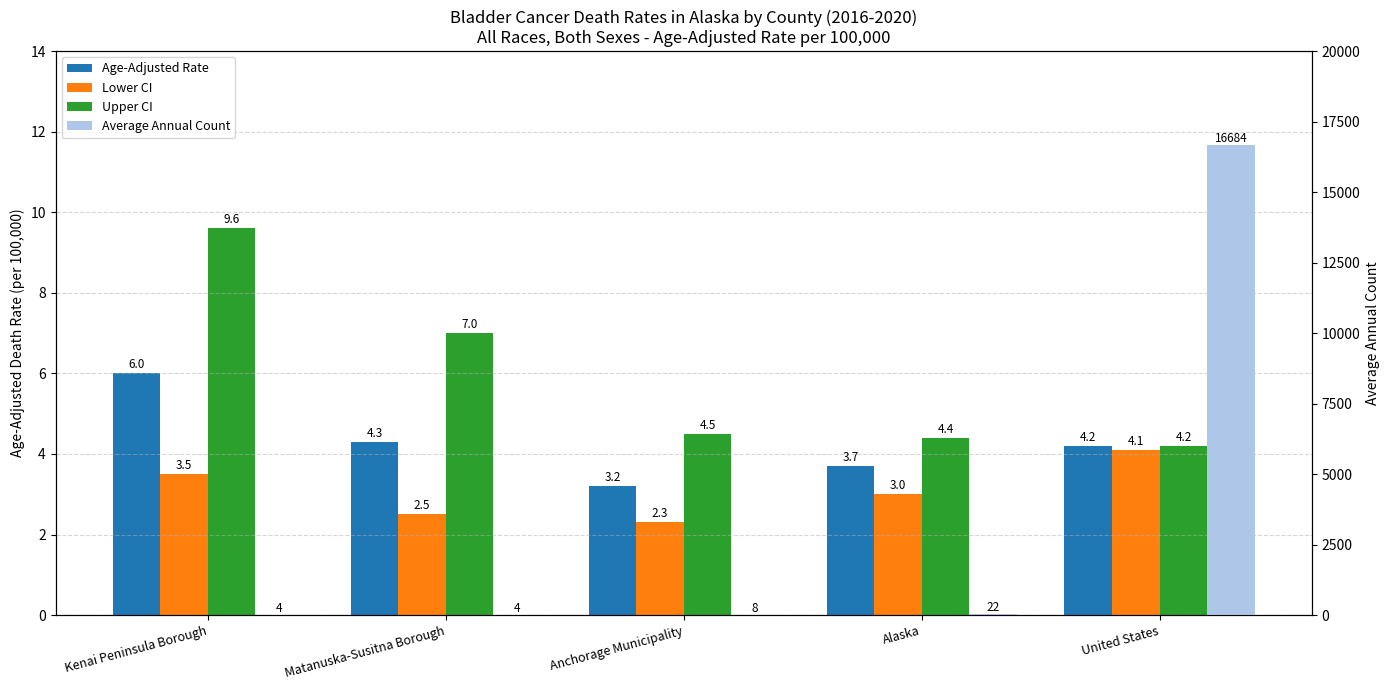

At which label does Average Annual Count reach its minimum?

Kenai Peninsula Borough